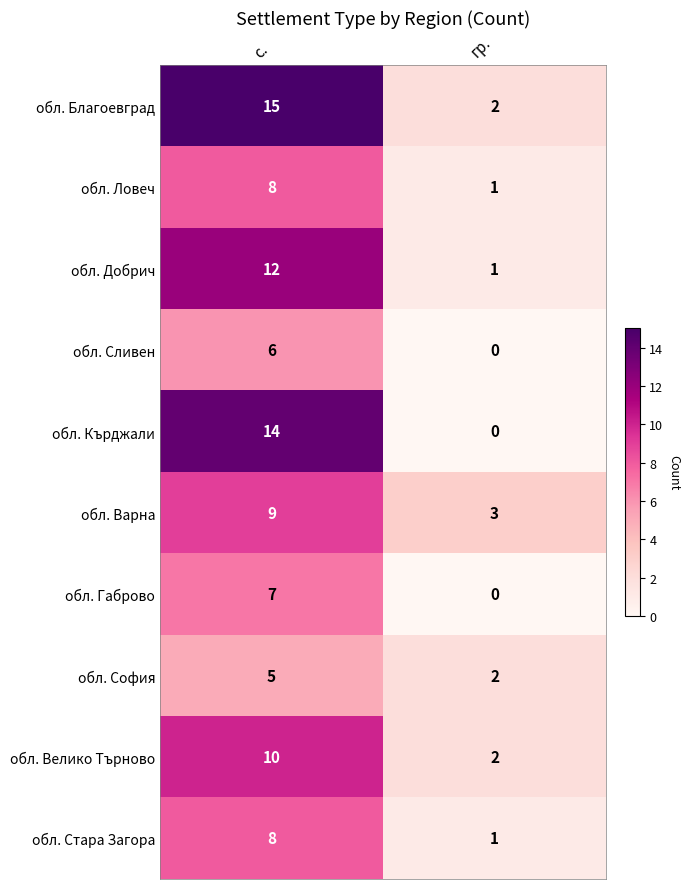

At how many categories does at least one series exceed 14?

1